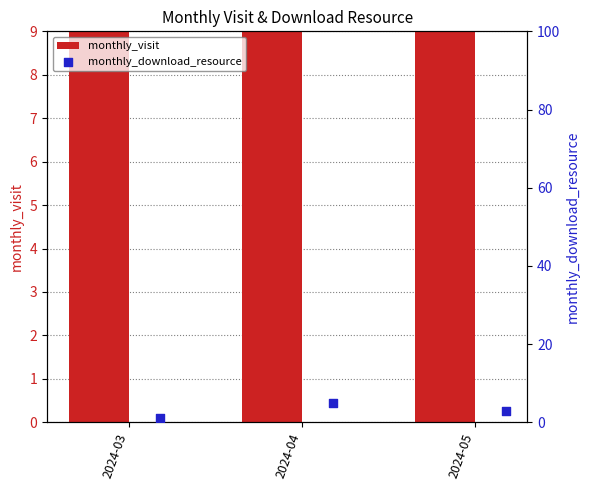

Which series contains the highest Y value?

monthly_visit